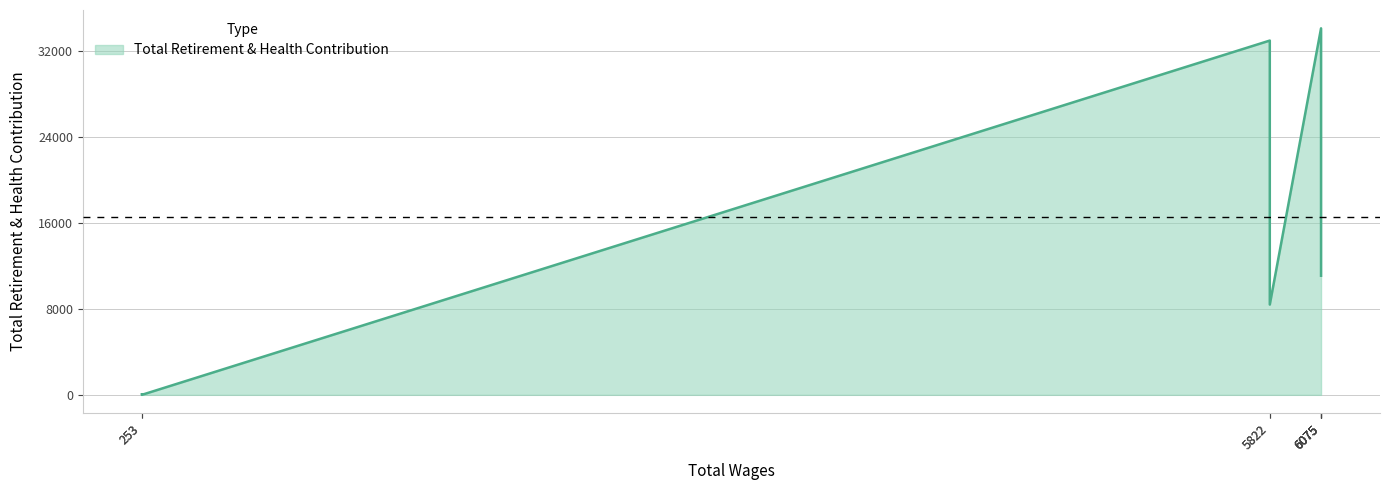

True or false: the data has more than 0 interior local peaks.

True